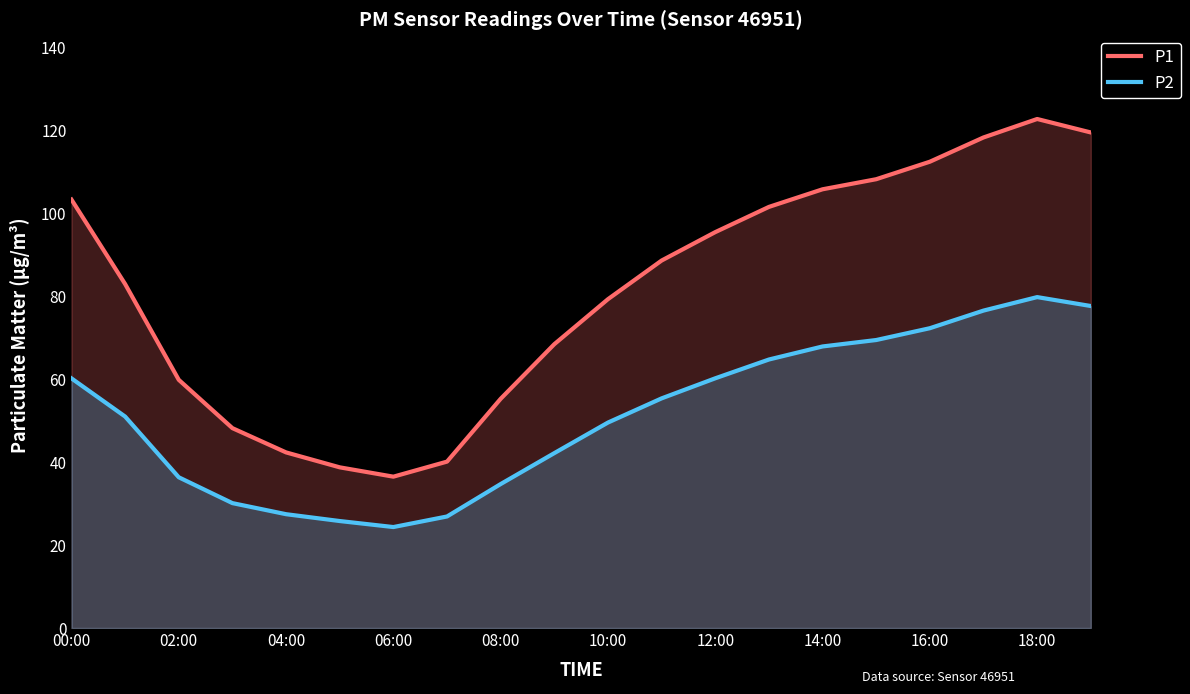

Where does the P1 series first go above 88?

00:00